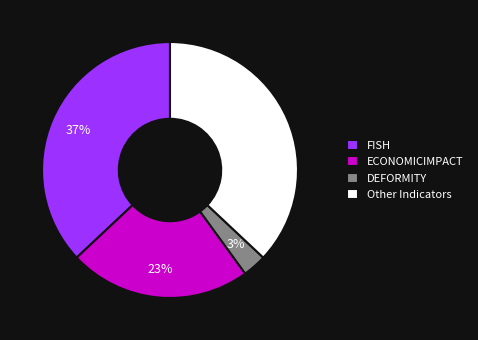

What is the smallest slice in the pie chart?

DEFORMITY